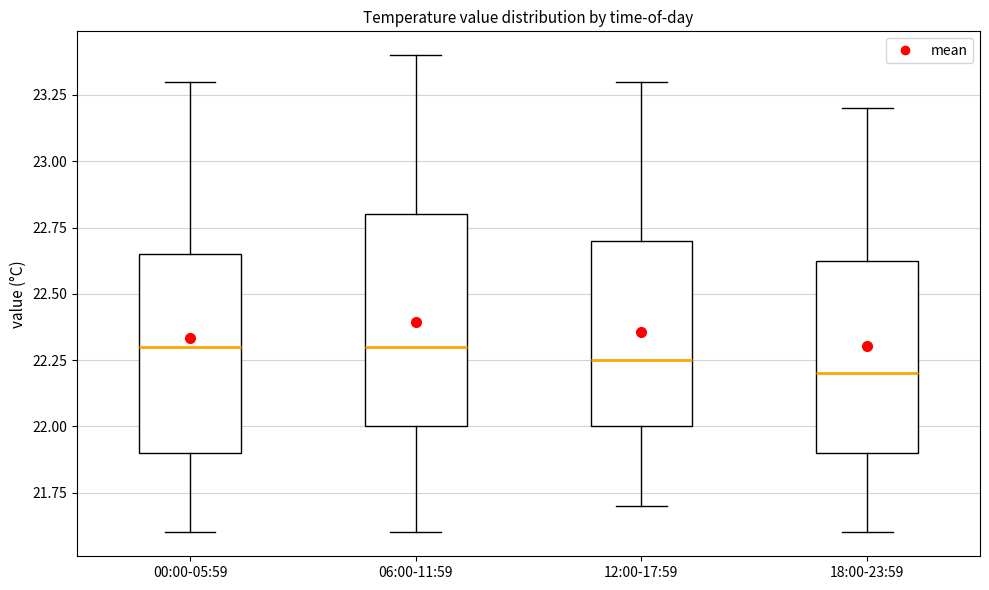

Where does the upper whisker of the box for 12:00-17:59 end on the y-axis? The values are not printed on the chart, so give them approximately, as read against the axis.

23.30